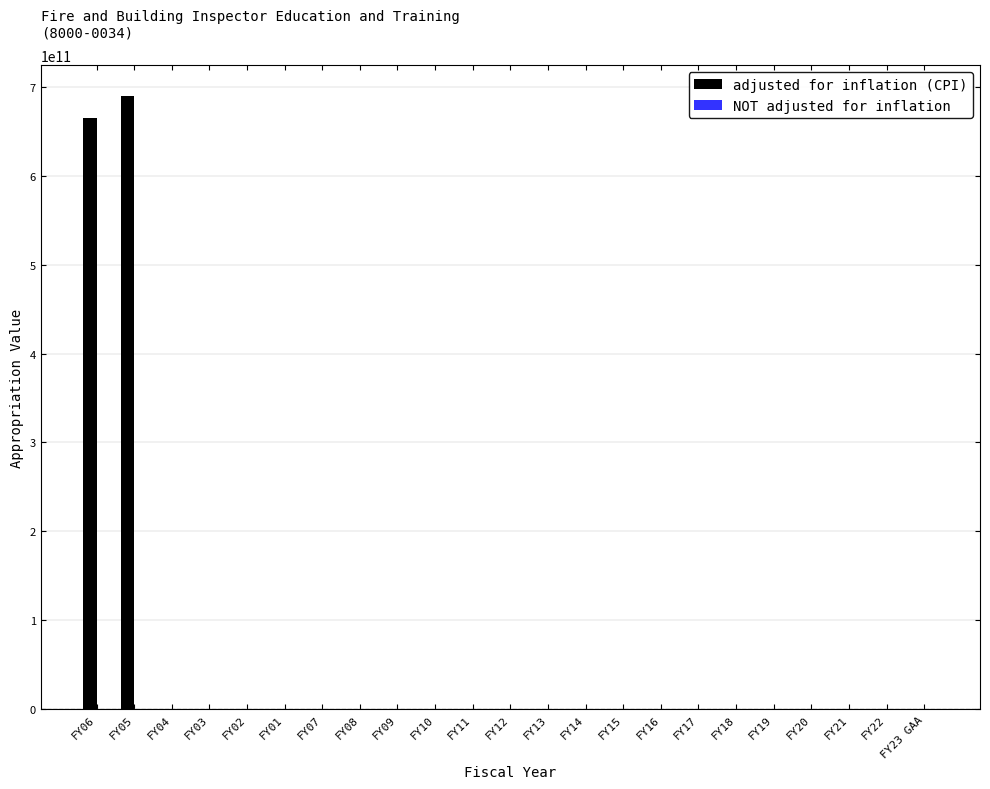

Which series has the largest total across all categories?

adjusted for inflation (CPI)